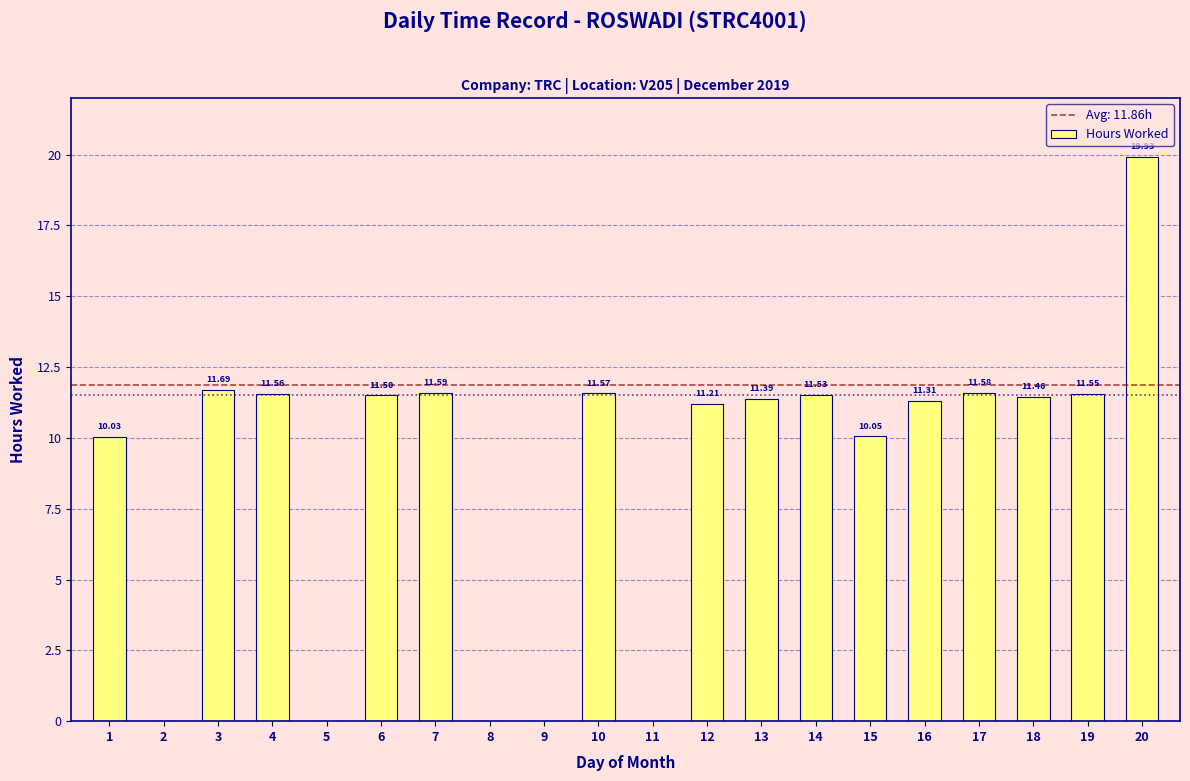

What is the change in value from 6 to 11?

-11.5